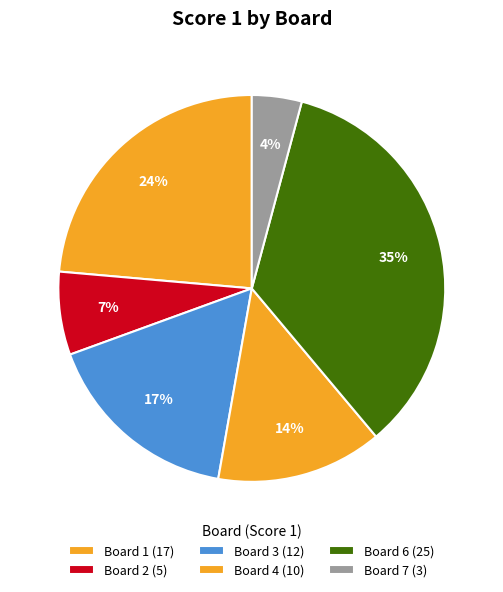

Count the number of slices in the pie.

6